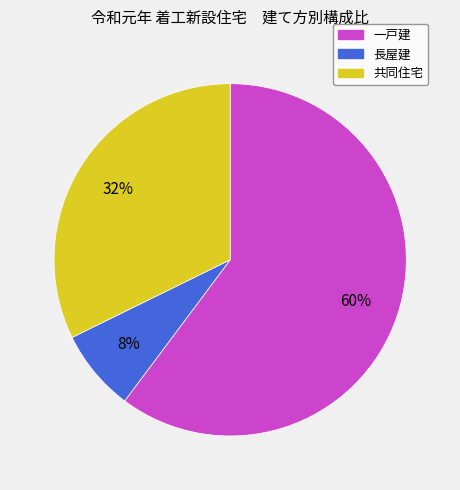

Which slice is the smallest?

長屋建